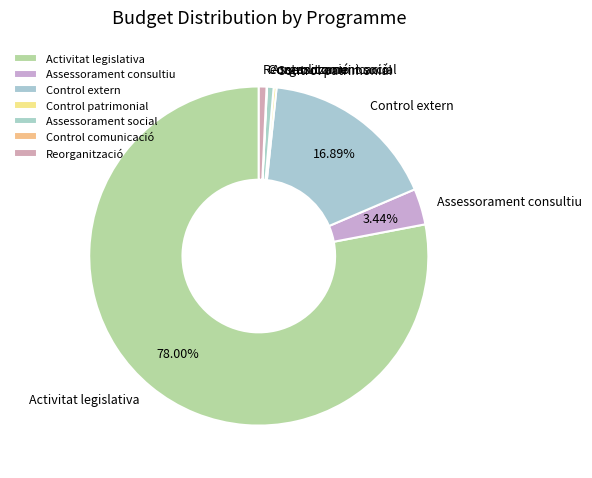

Which slice is the largest?

Activitat legislativa